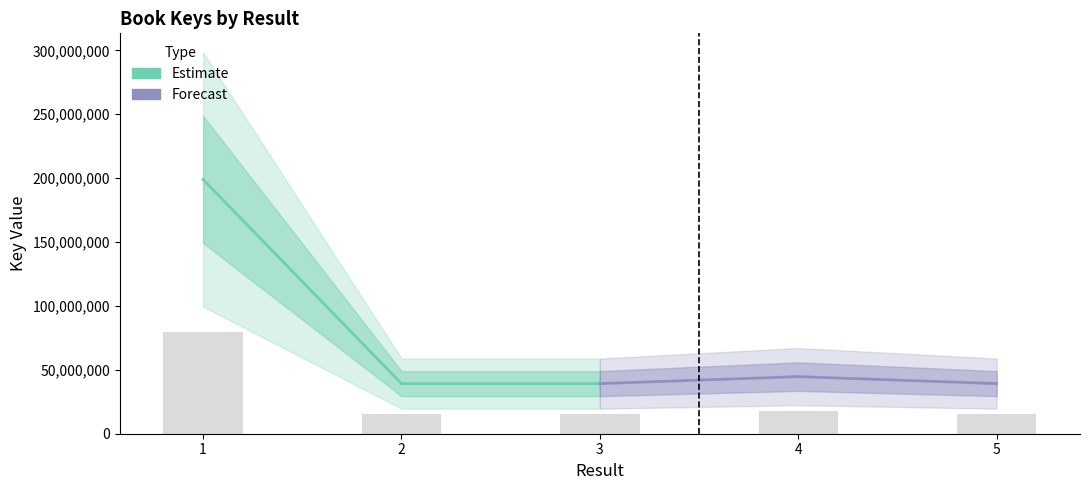

Is it true that the value at 4 is 17875926.4?

True